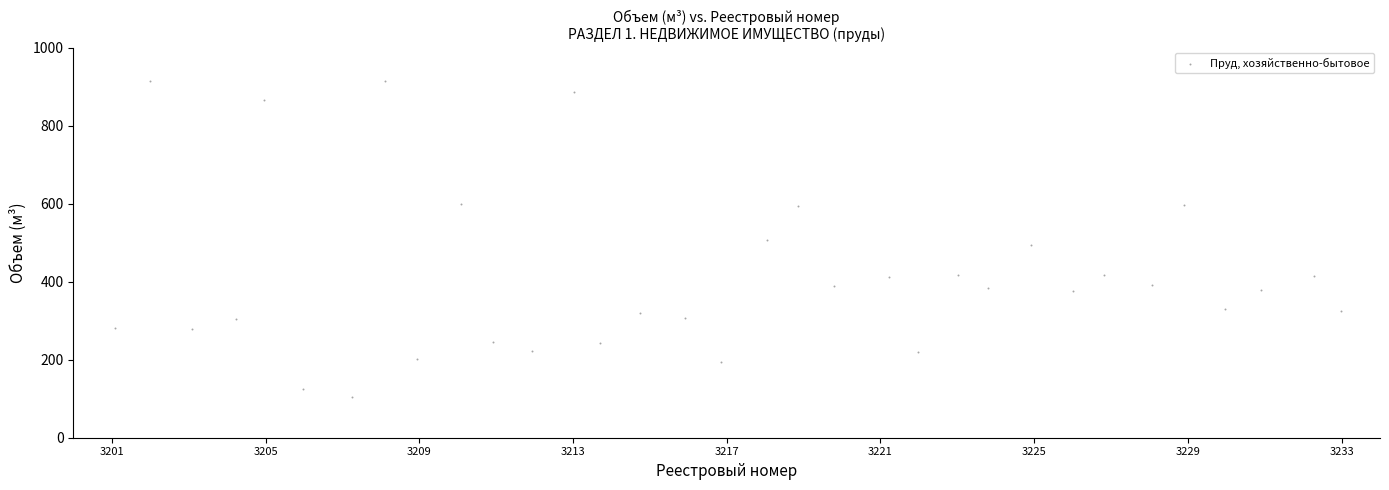

What is the range of X values (max minus min)?

31.9